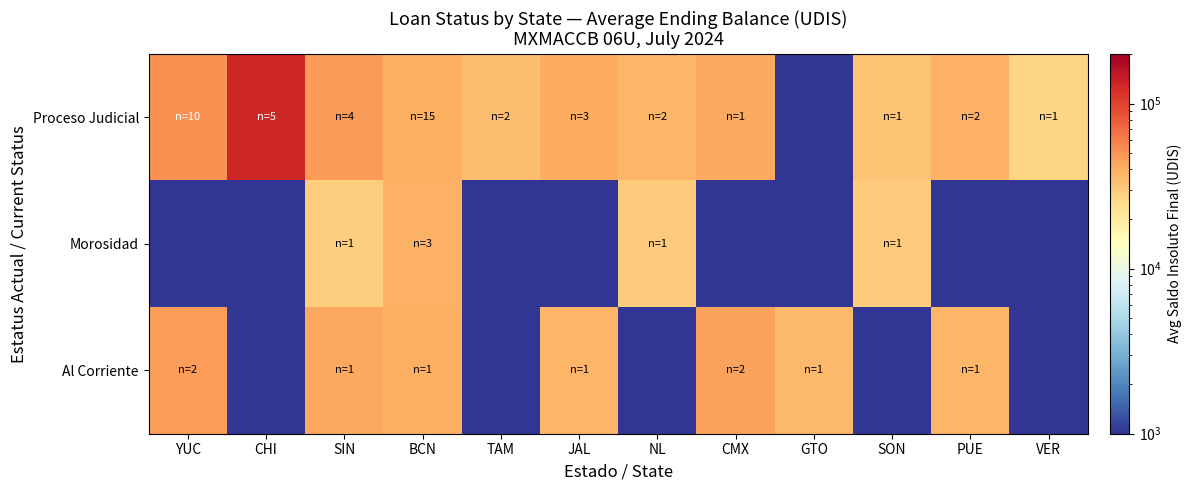

Between SIN and NL, which is larger?

SIN